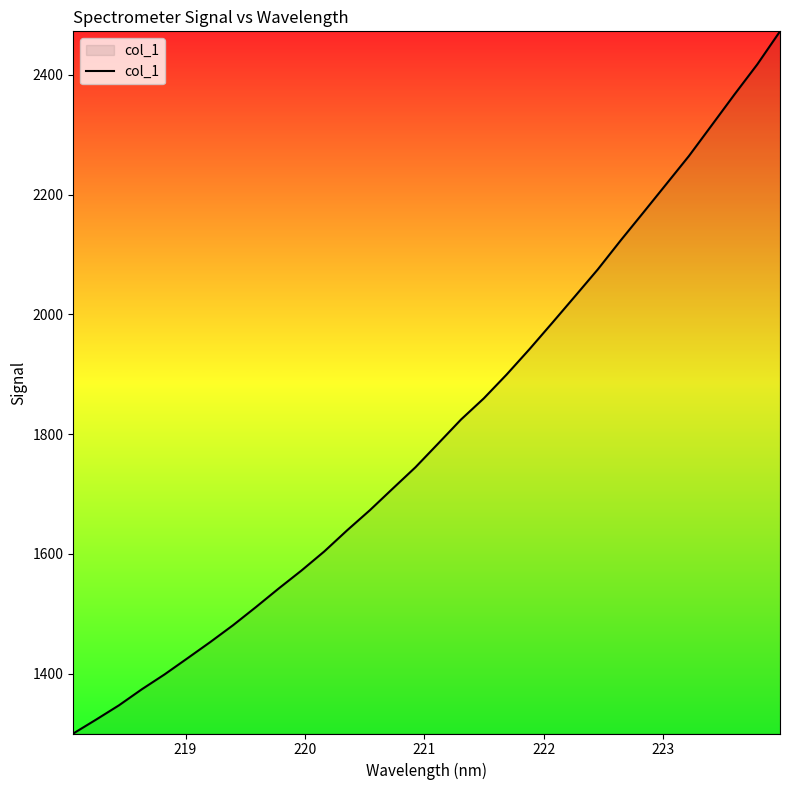

What is the maximum value shown in the chart?

2472.4